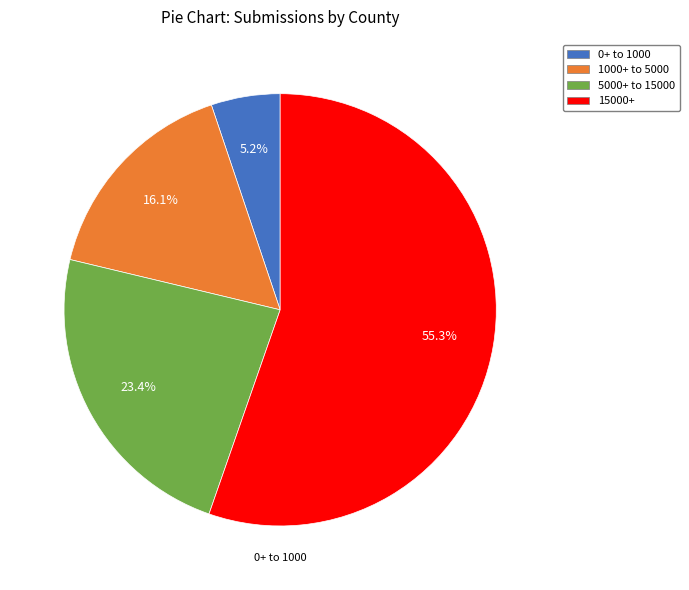

Is there any slice that represents more than half of the pie?

Yes